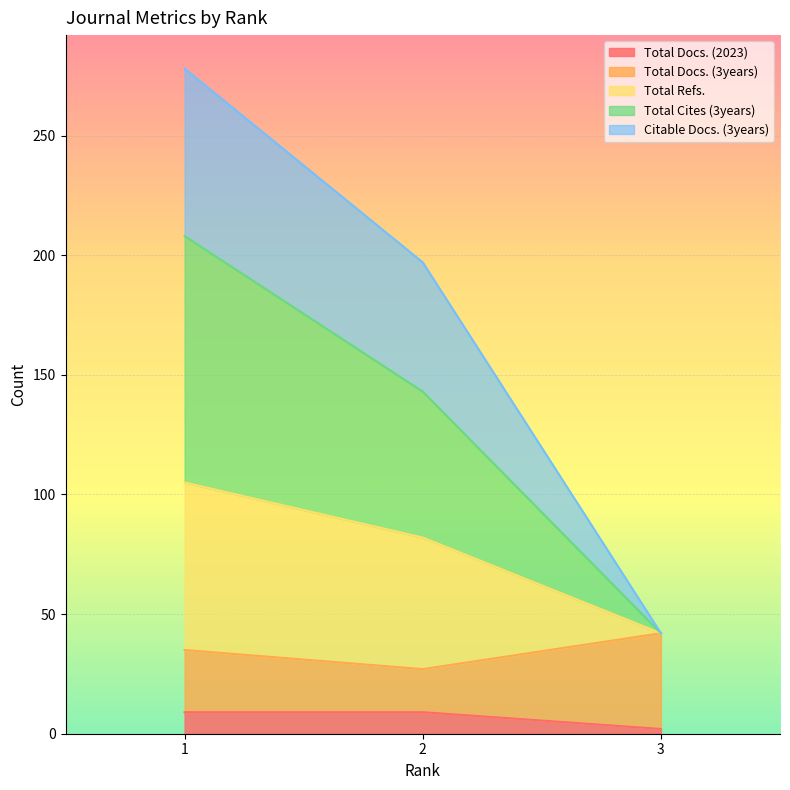

What are all the series names shown in the legend?

Total Docs. (2023), Total Docs. (3years), Total Refs., Total Cites (3years), Citable Docs. (3years)